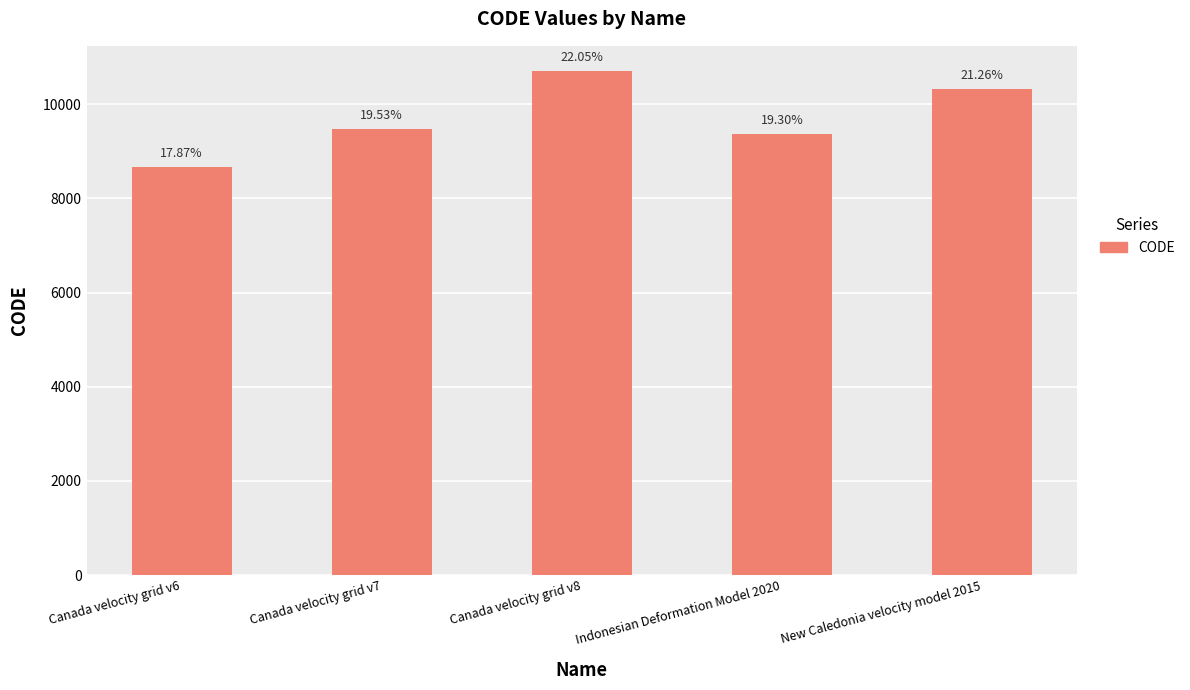

The value at New Caledonia velocity model 2015 is 6139. True or false?

False